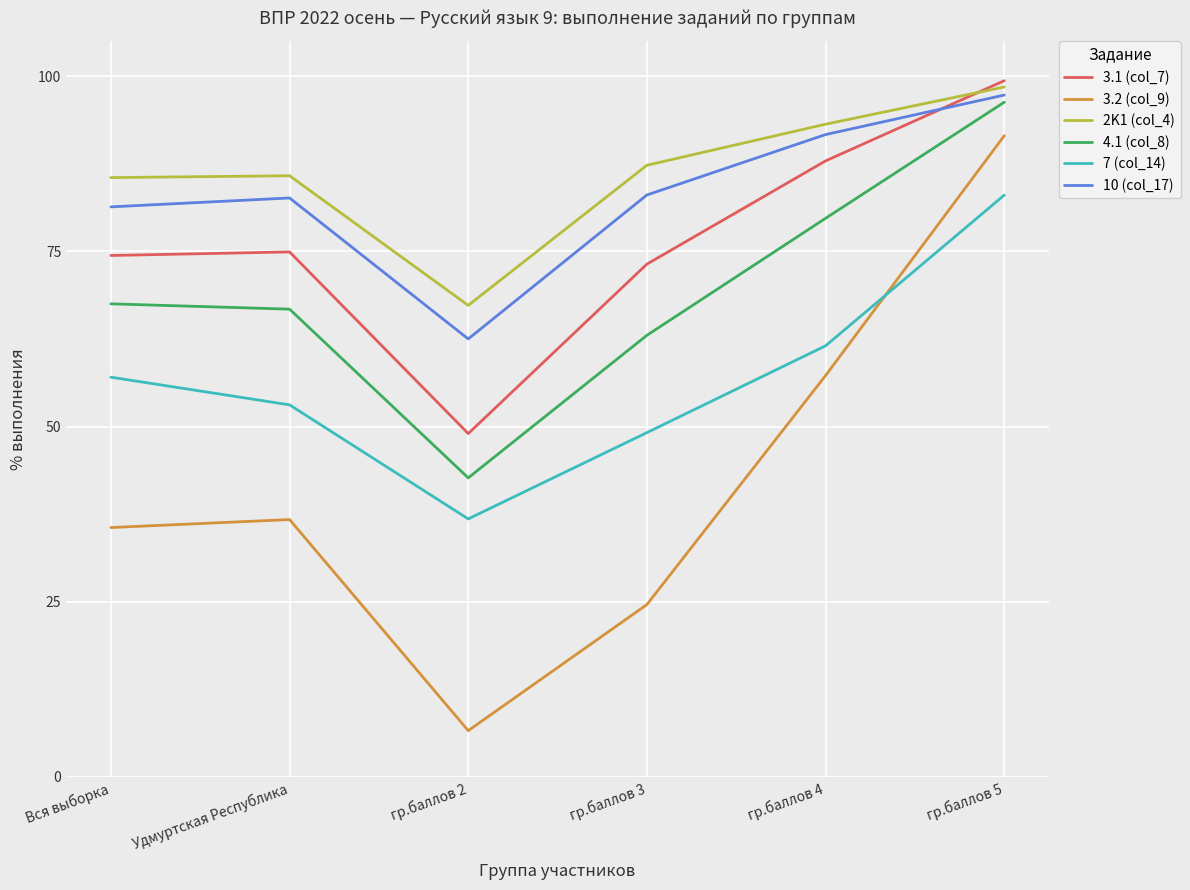

Rank the series at гр.баллов 3 from highest to lowest value.

2K1 (col_4), 10 (col_17), 3.1 (col_7), 4.1 (col_8), 7 (col_14), 3.2 (col_9)